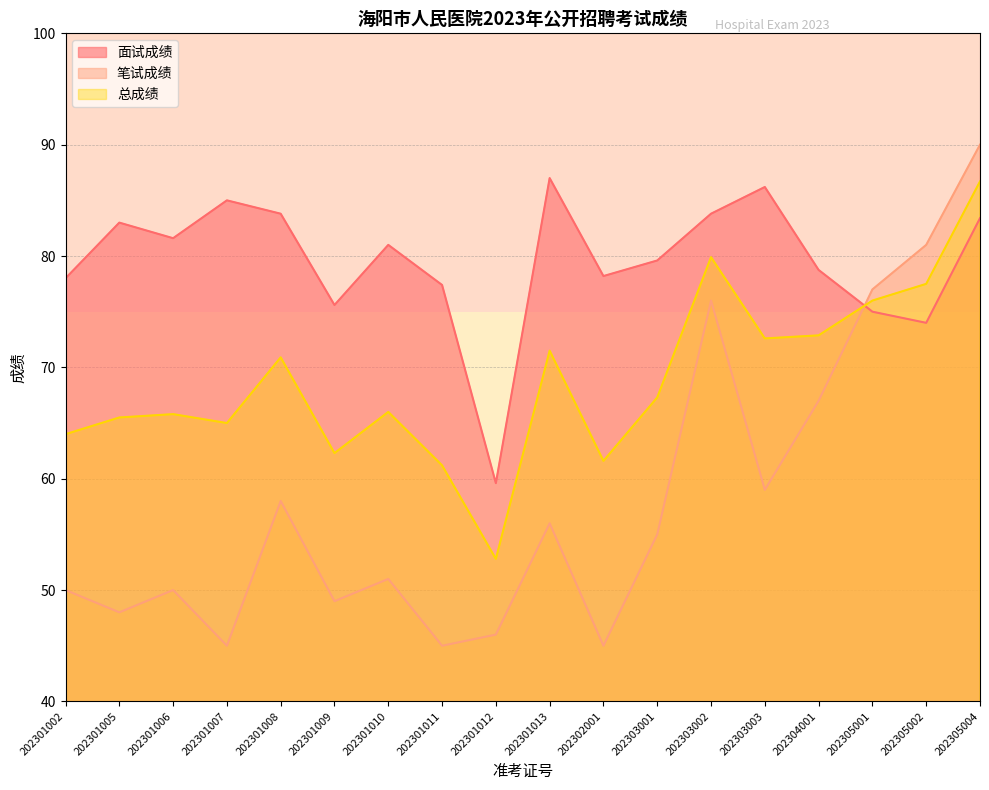

What are all the series names shown in the legend?

面试成绩, 笔试成绩, 总成绩